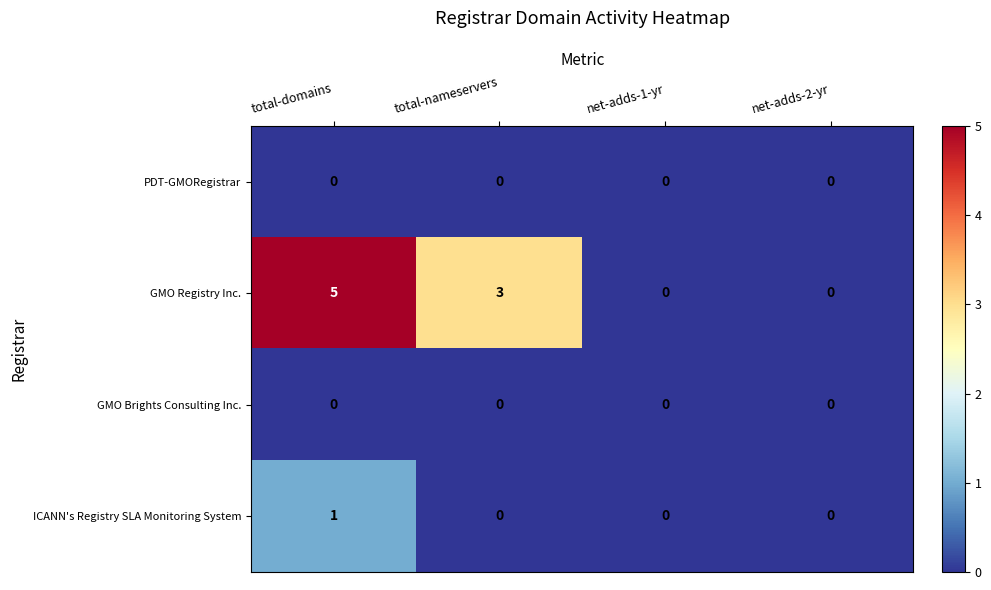

At which category does the chart reach its peak across all series?

total-domains